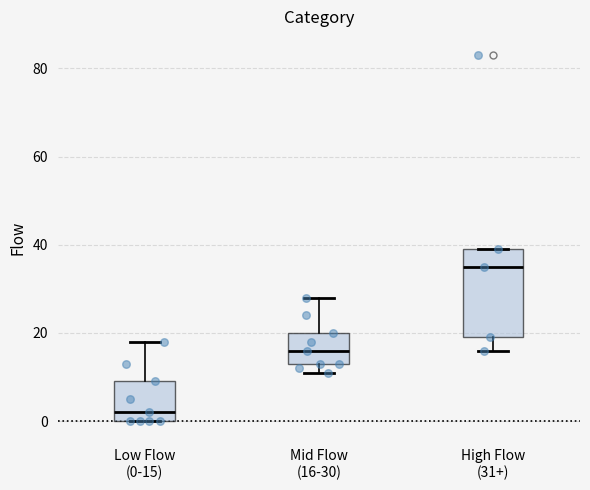

Which box has the highest median line?

High Flow (31+)